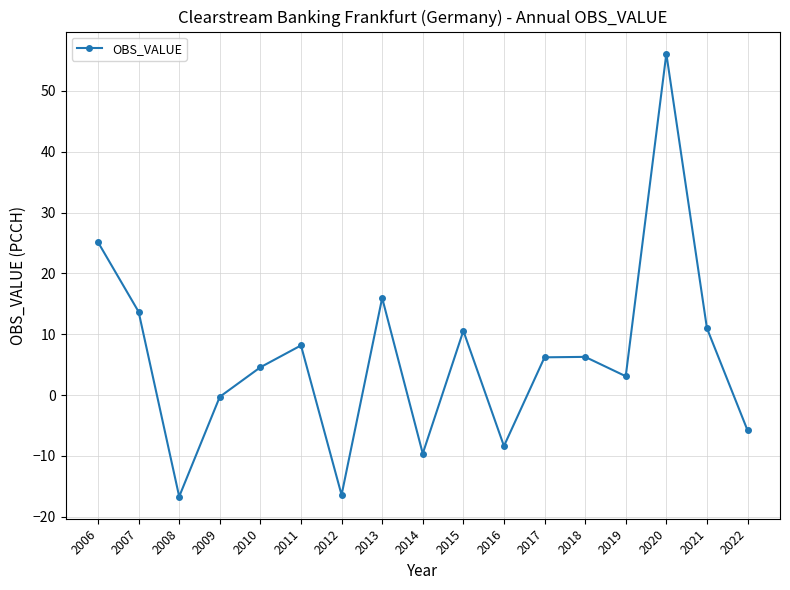

What is the change in value from 2011 to 2015?

+2.4